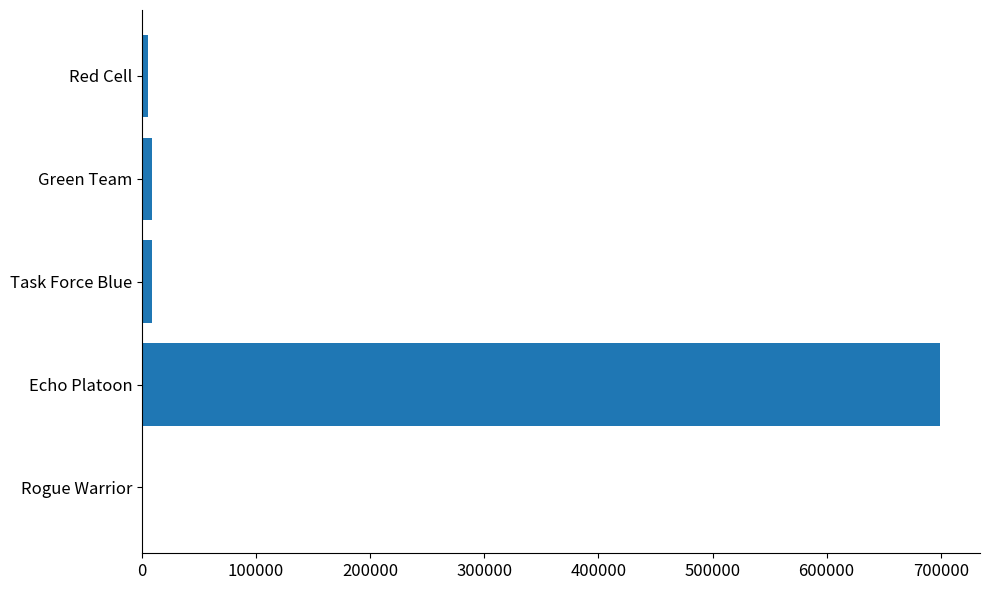

True or false: the data shows 1165620 at Echo Platoon.

False